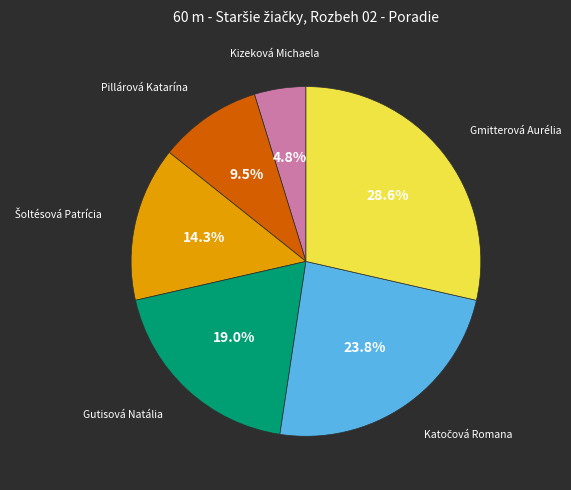

Is there a majority slice in this chart?

No